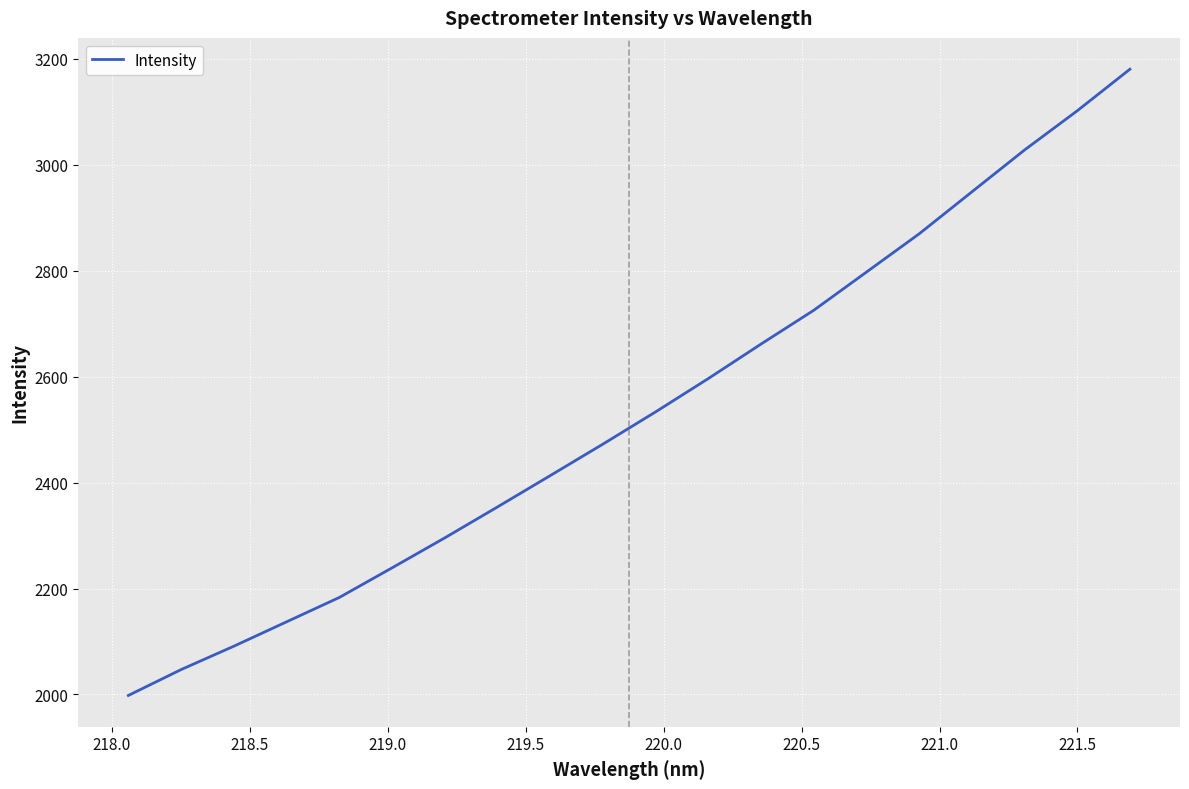

What is the smallest value displayed?

1998.1